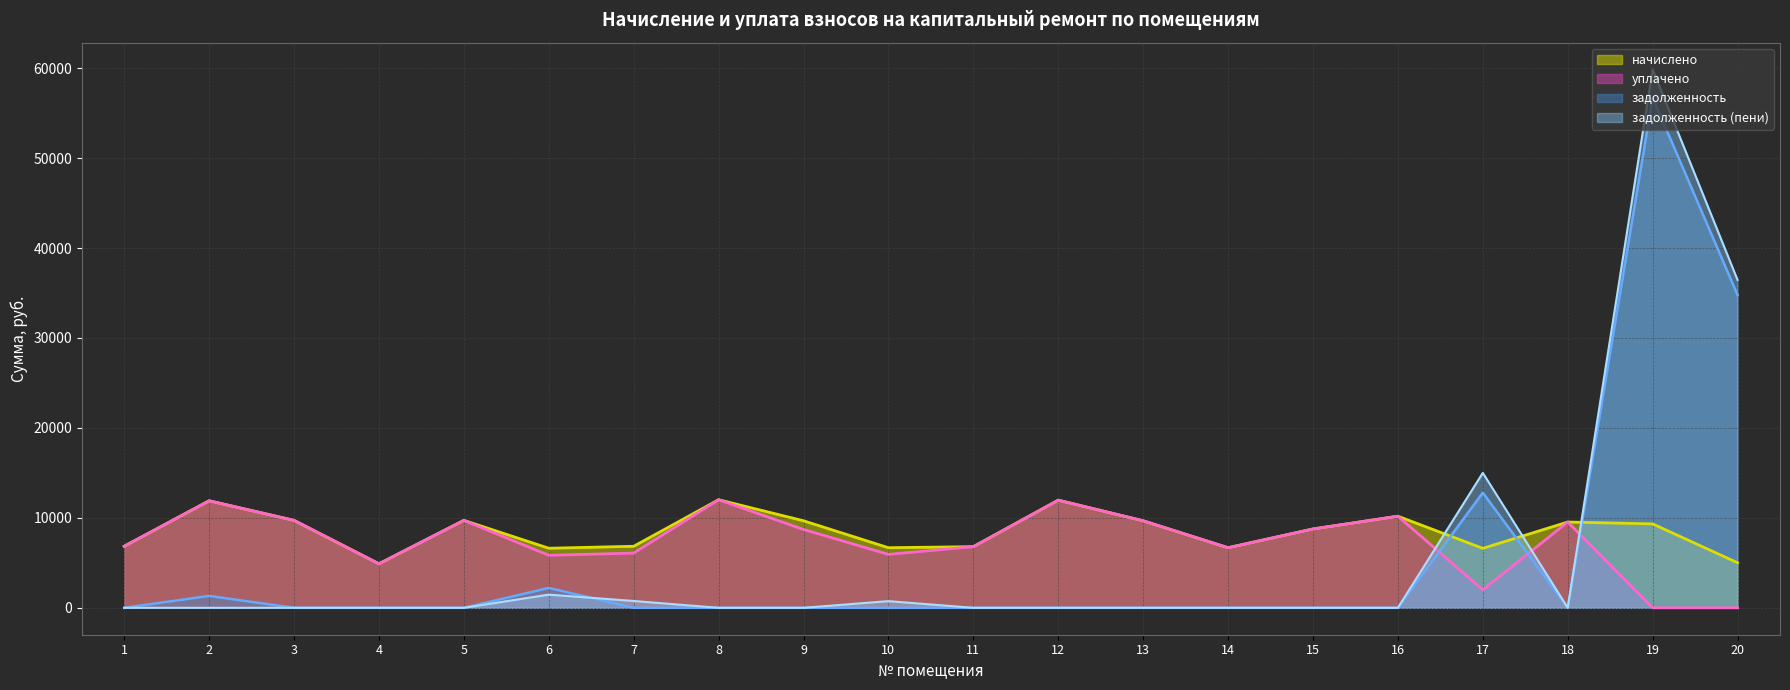

What is the average value of the уплачено series?

7364.2